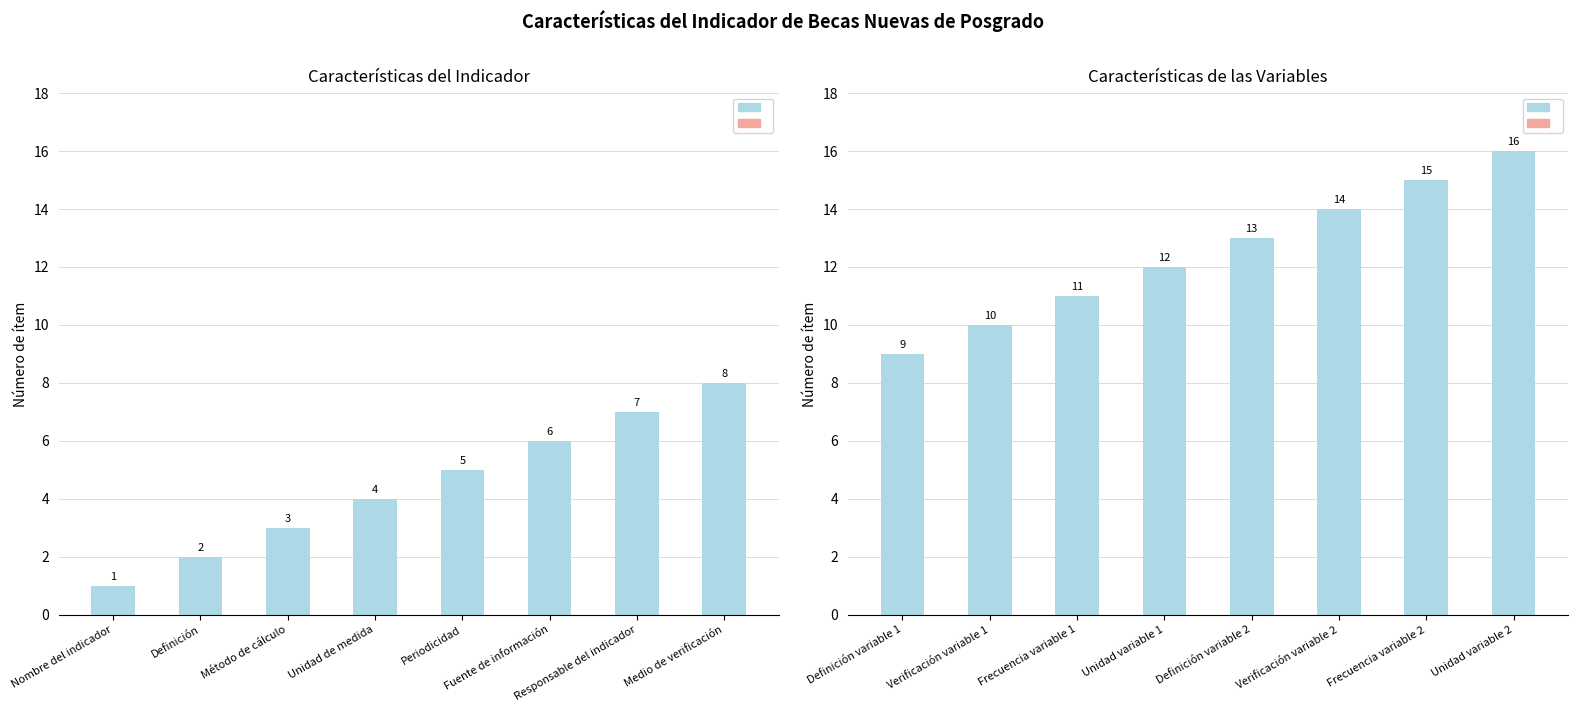

How many bars are there in total?

16